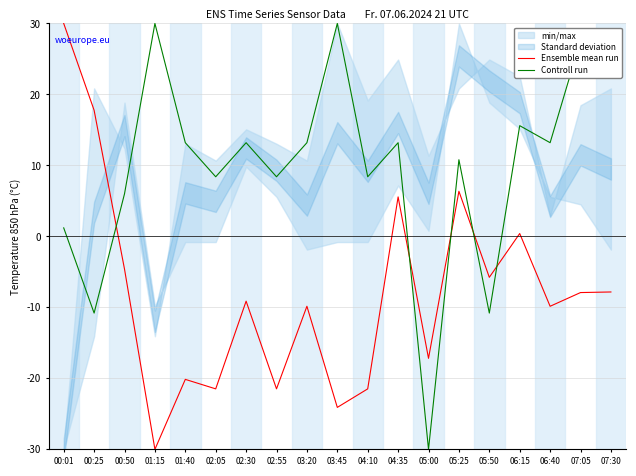

True or false: Ensemble mean run and Controll run intersect in this chart.

True